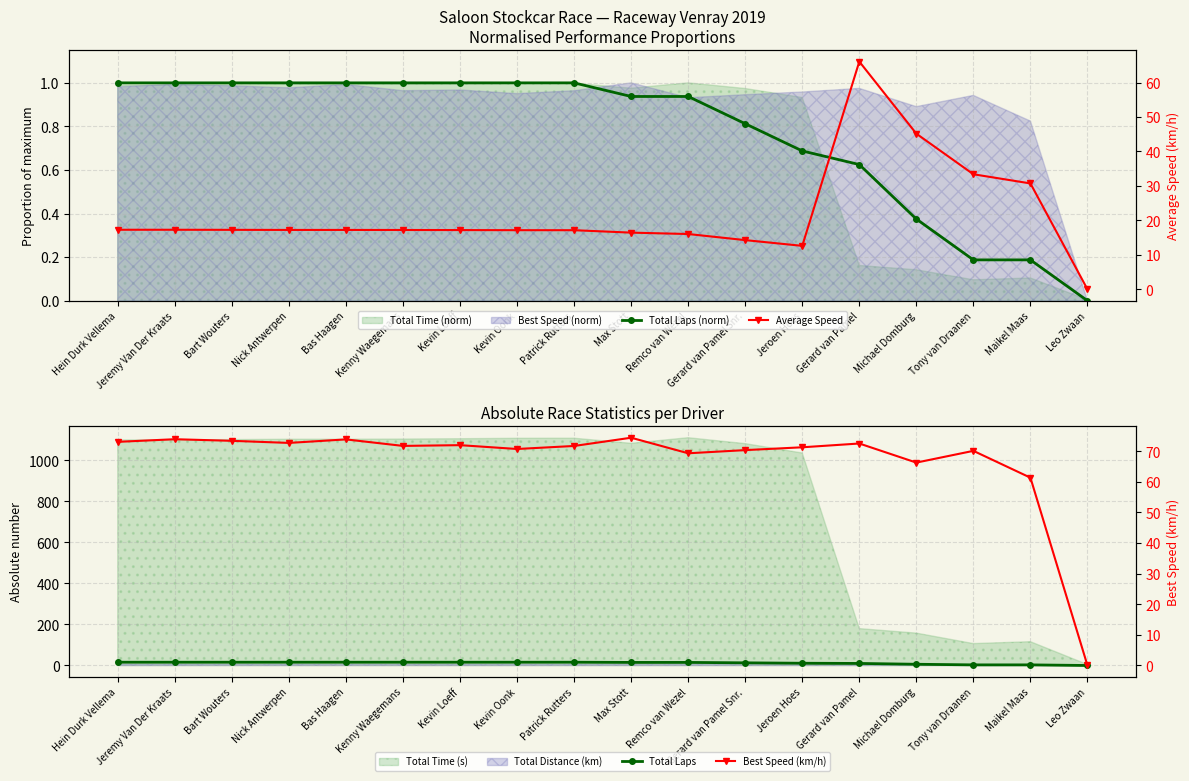

What is the total value across all series at Kenny Waegemans?

106.0